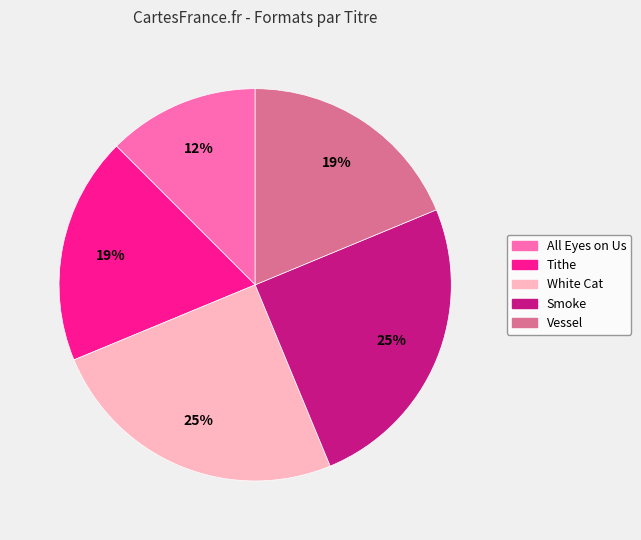

Does Tithe represent more than half of the total?

No